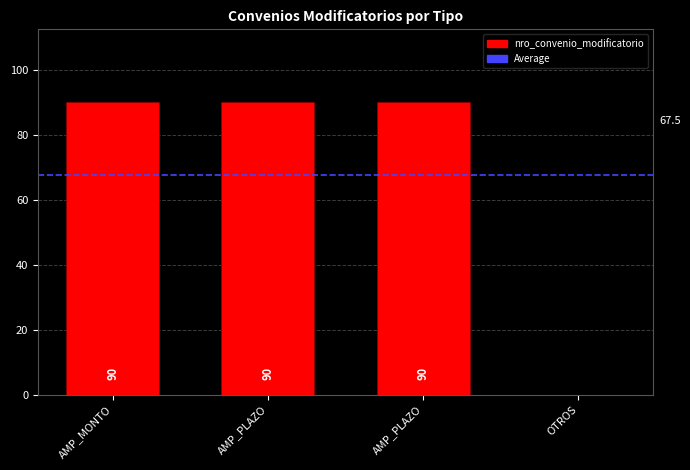

What is the average value?

68